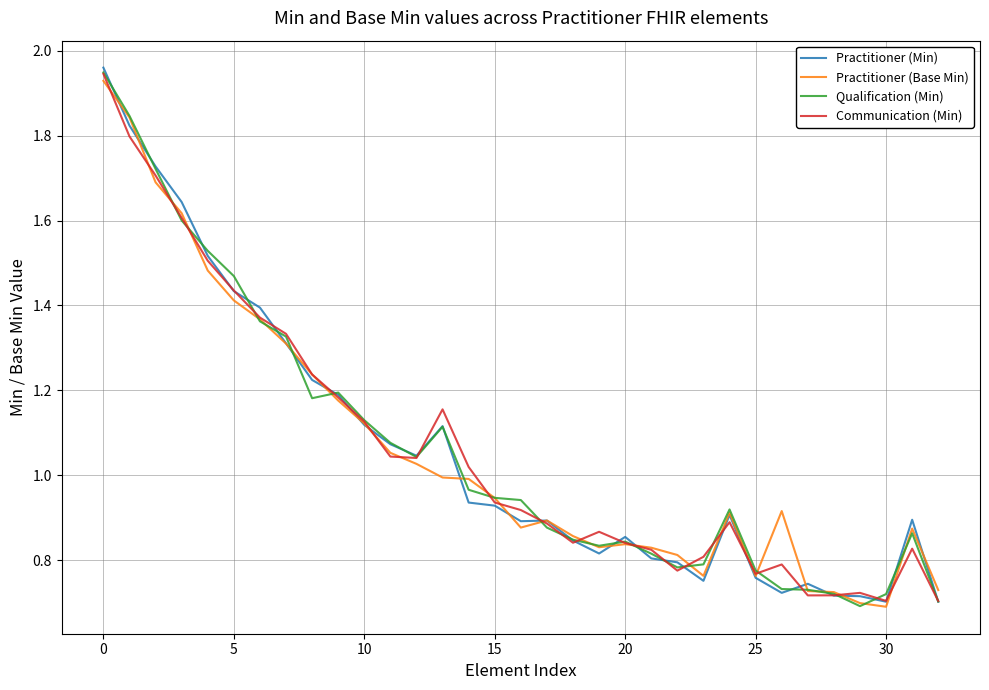

How many lines are shown in the chart?

4